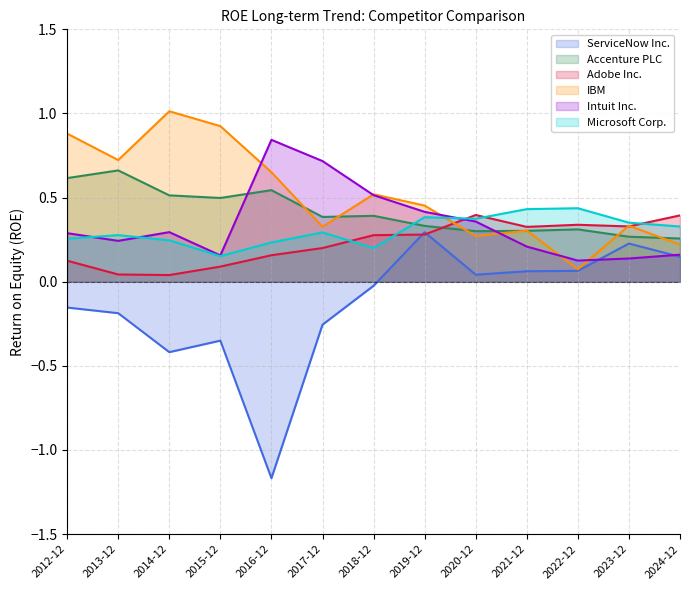

The value of Microsoft Corp. at 2017-12 is 0.1. True or false?

False